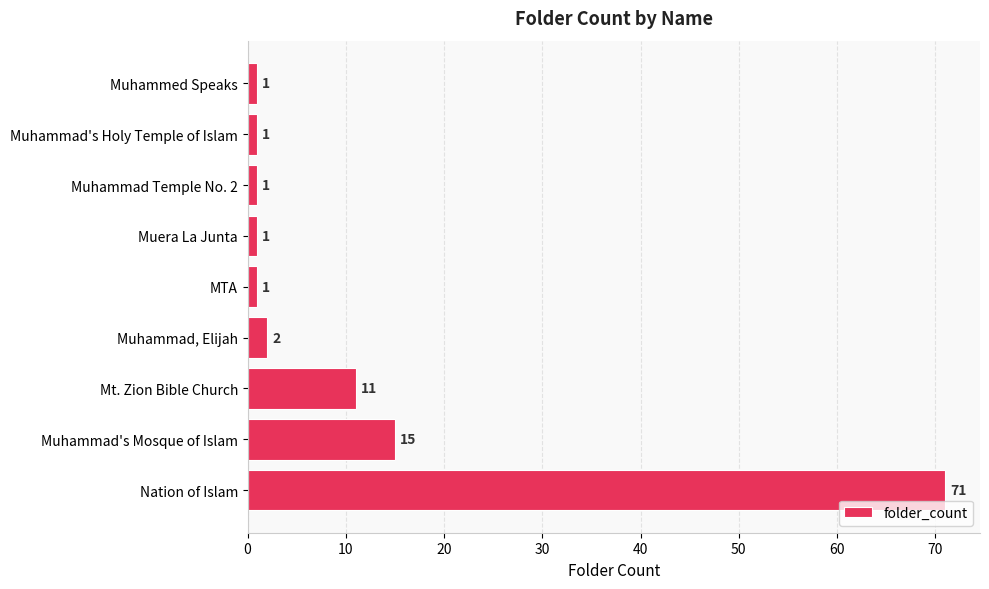

Is it true that the value at Nation of Islam is 103?

False